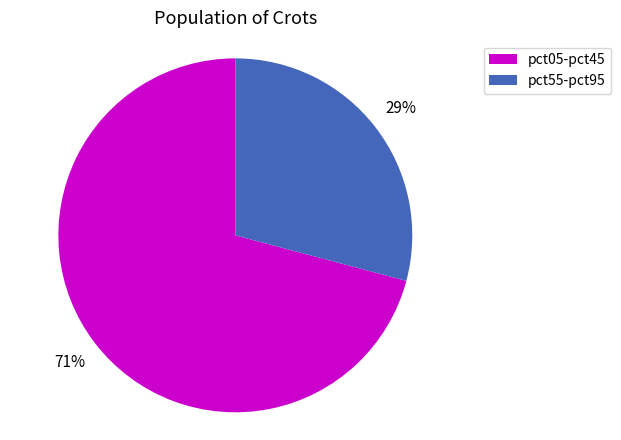

To the nearest percent, what is the difference between the largest and smallest slice percentages?

42%